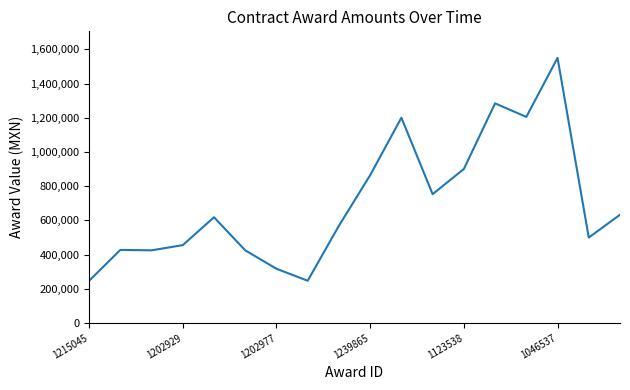

What is the smallest value displayed?

246401.0